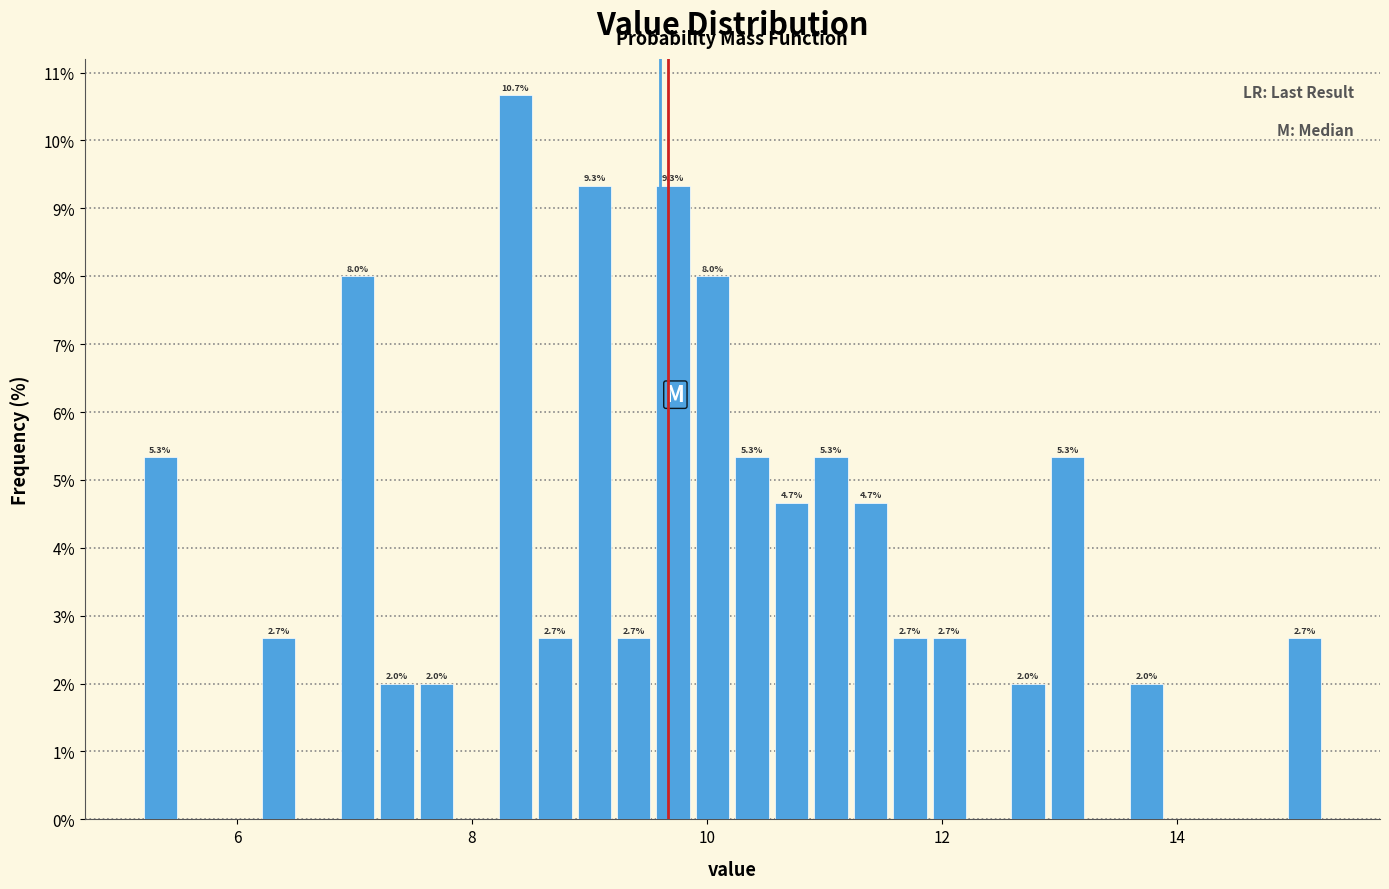

Around what value on the x-axis is the tallest bar? Give the approximate position of its centre, as read against the axis.

8.4